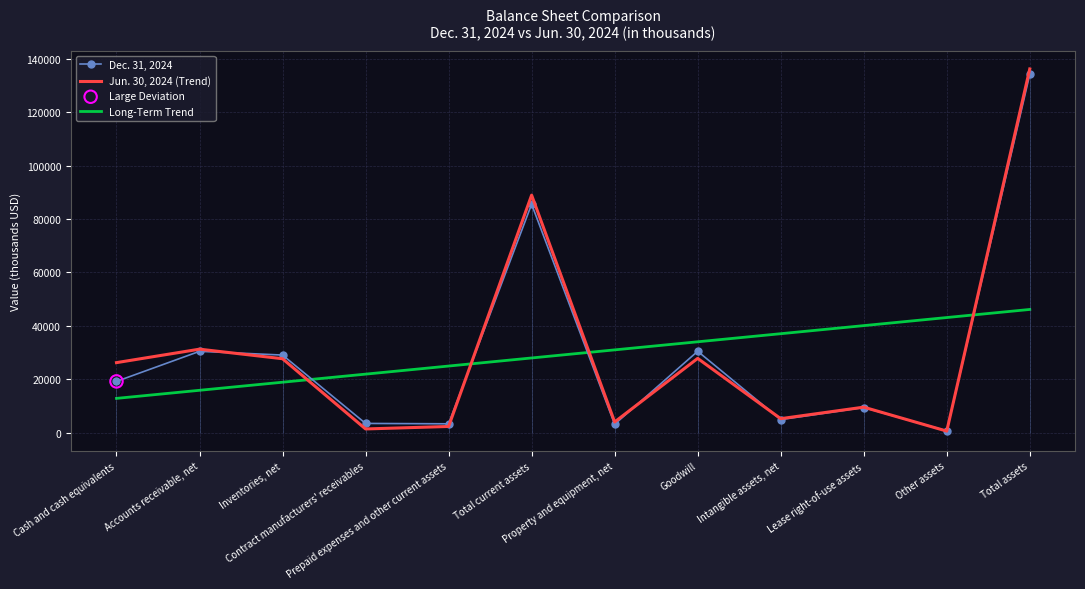

What are all the series names shown in the legend?

Dec. 31, 2024, Jun. 30, 2024 (Trend), Long-Term Trend